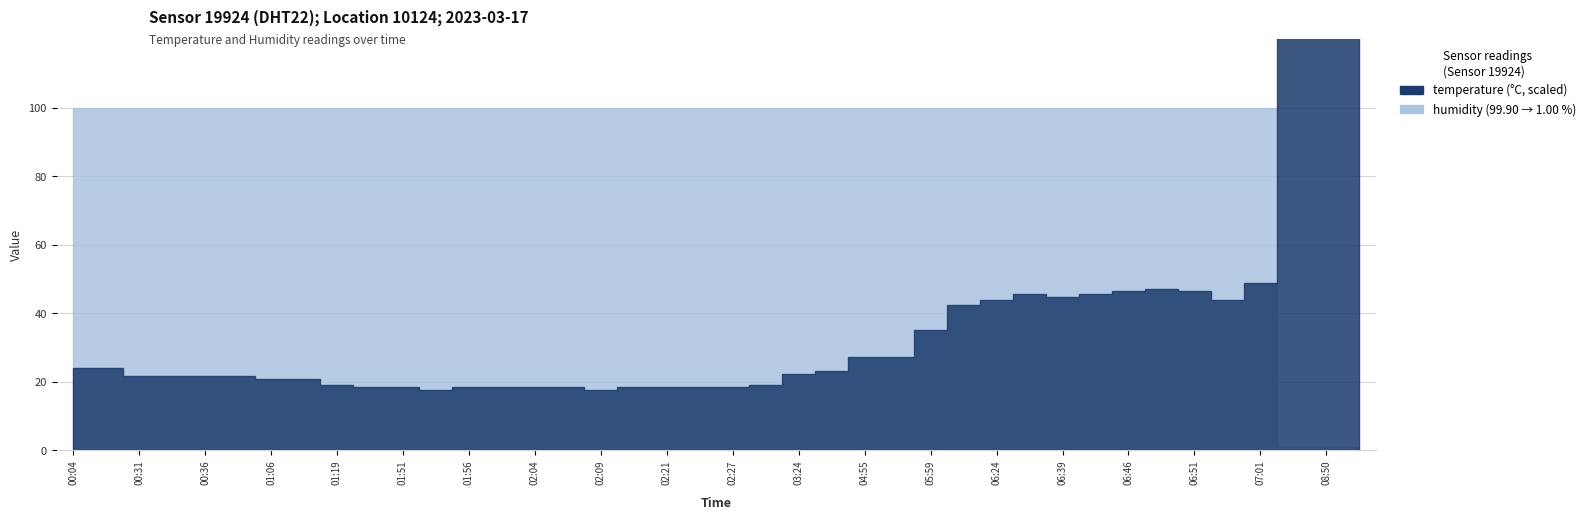

What is the sum of the temperature values at 00:04 and 02:01?

42.4